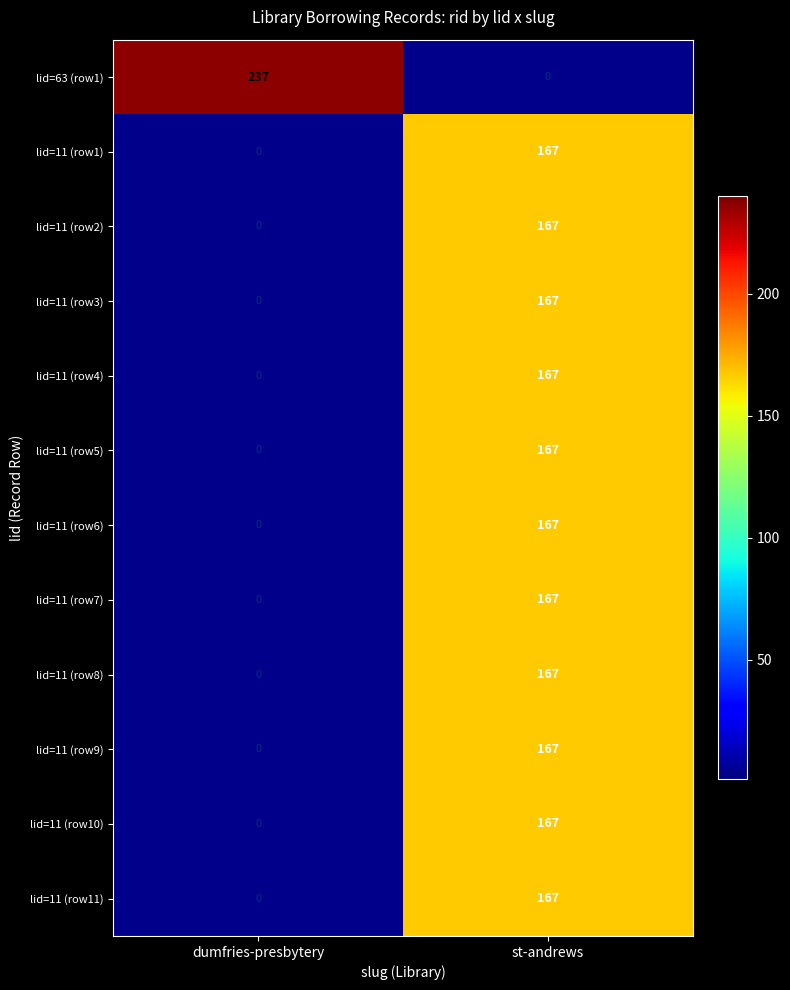

What is the average value of the lid=11 (row3) series?

84